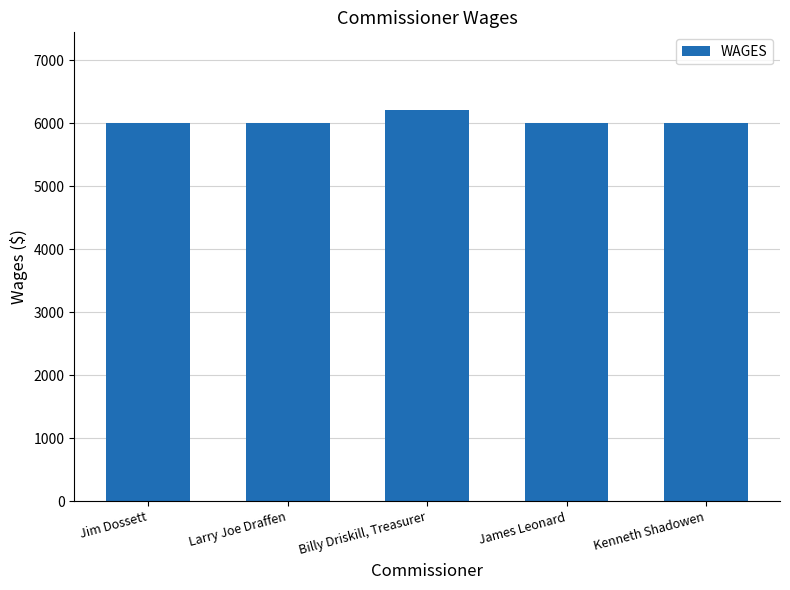

What is the value of the 1st bar from the left?

6000